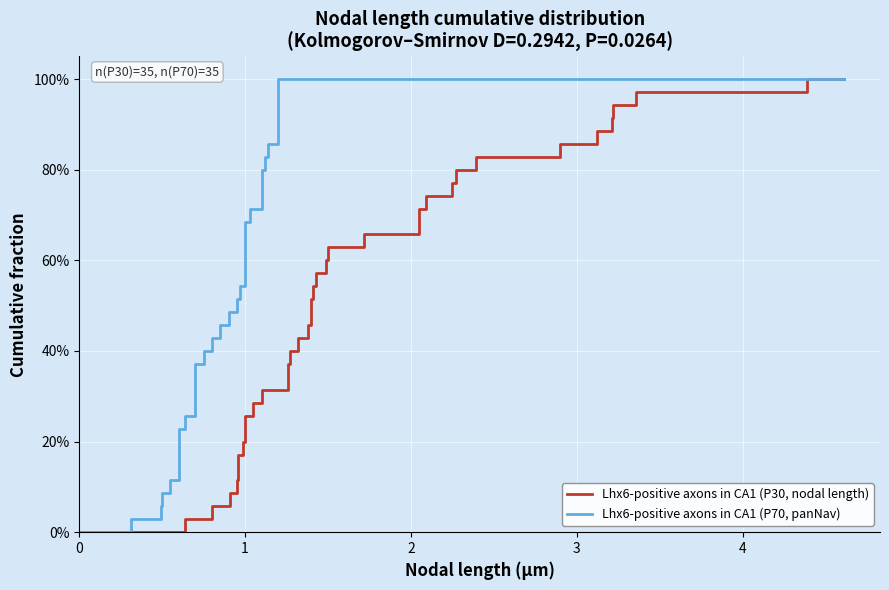

Which series has the largest total across all categories?

Lhx6-positive axons in CA1 (P30, nodal length)